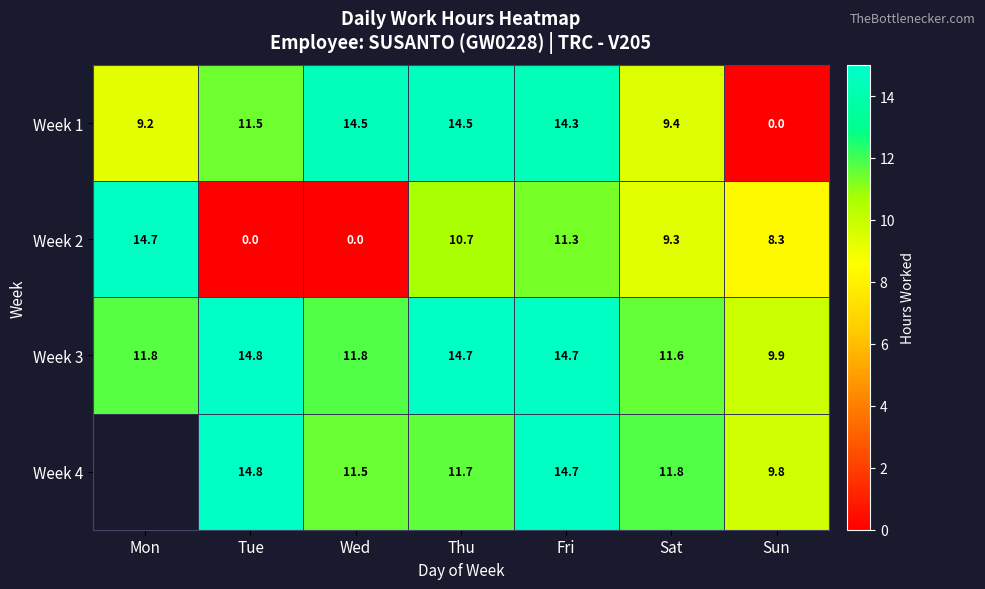

What is the approximate value of Week 3 at Sun?

9.9